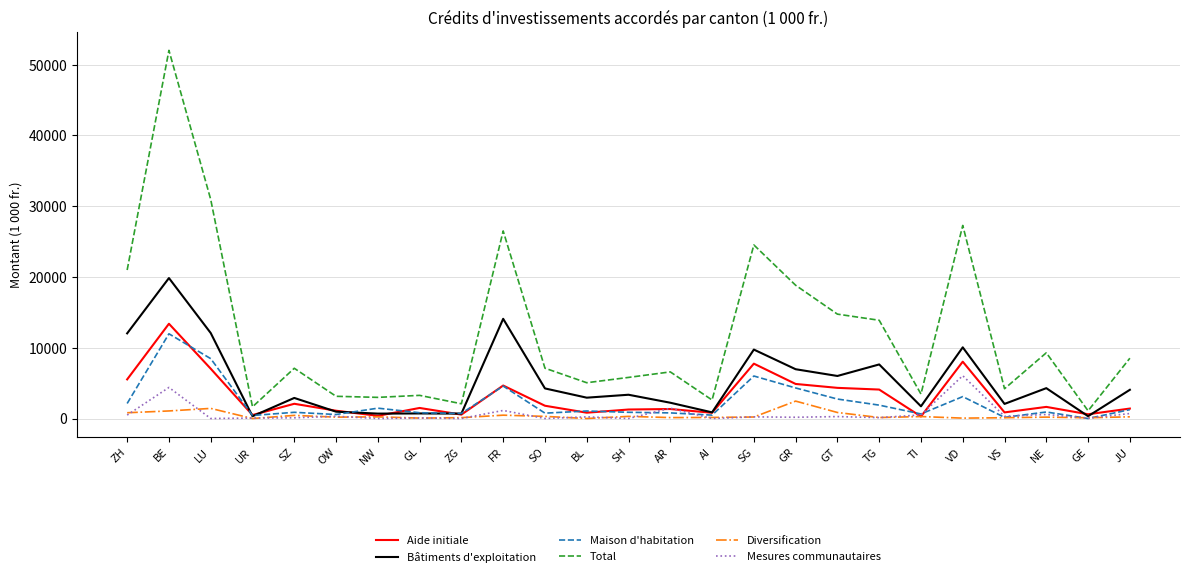

At how many categories does at least one series exceed 48628?

1